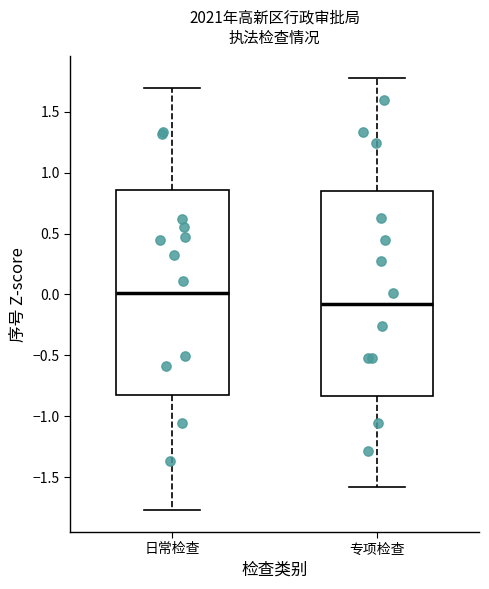

Reading left to right, transcribe this box plot: for each box, give where its median line is, the range the box spans, and where its two whiskers end, as read against the y-axis. The values are not printed on the chart, so give them approximately, as read against the axis.

日常检查: median 0.00, box -0.85 to 0.85, whiskers -1.75 to 1.70
专项检查: median -0.10, box -0.85 to 0.85, whiskers -1.60 to 1.80